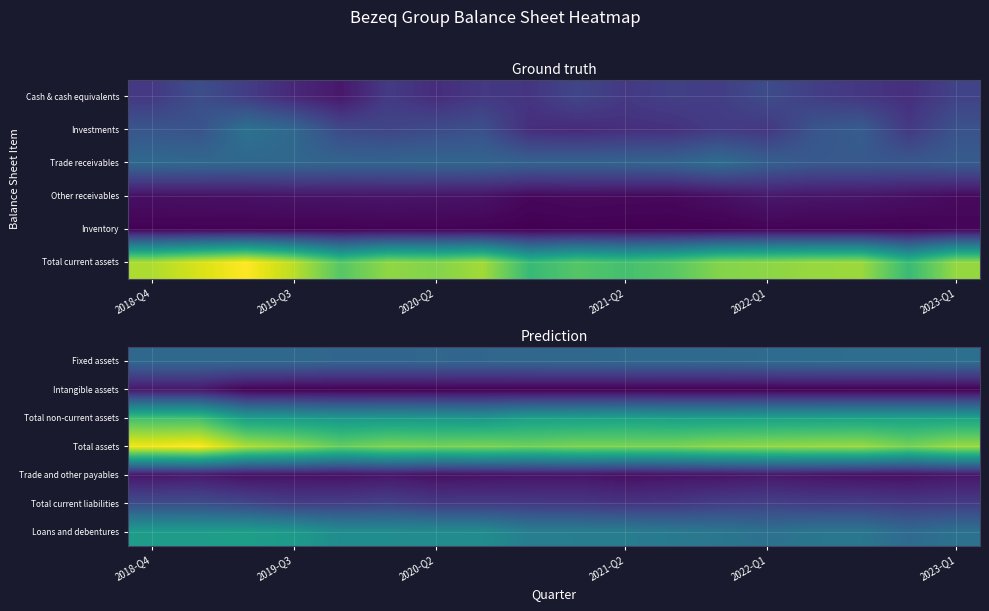

How many data points does each series have?

18